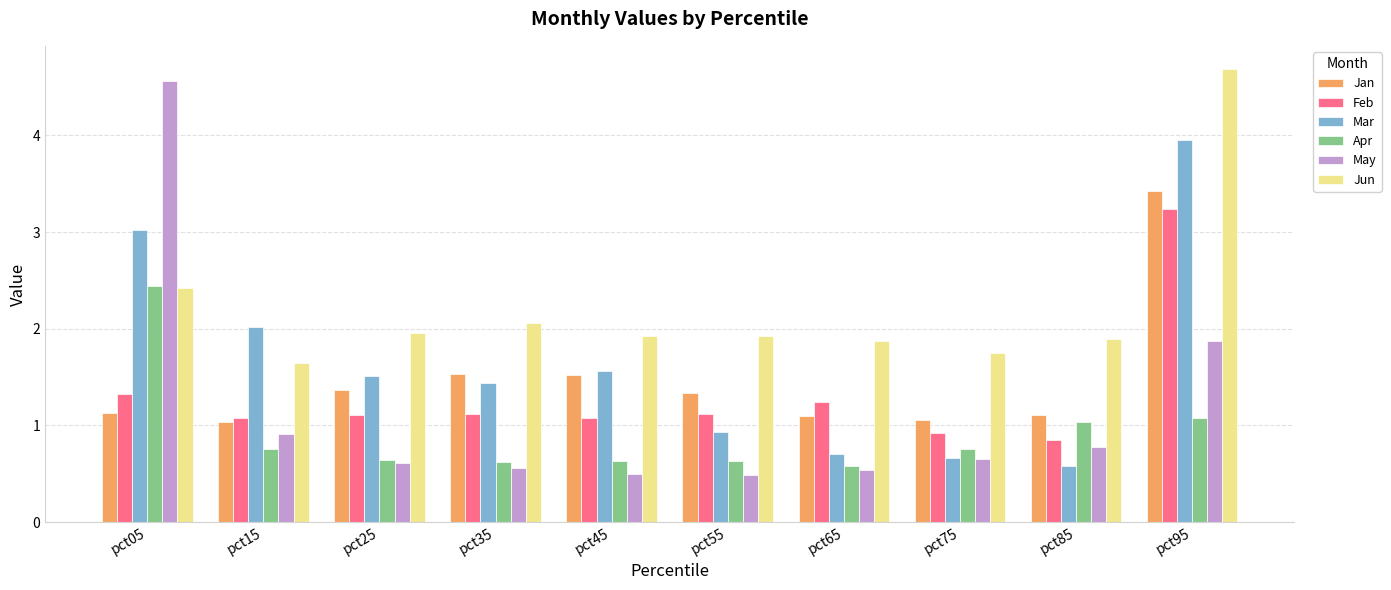

At which label is Apr closest to 1?

pct85